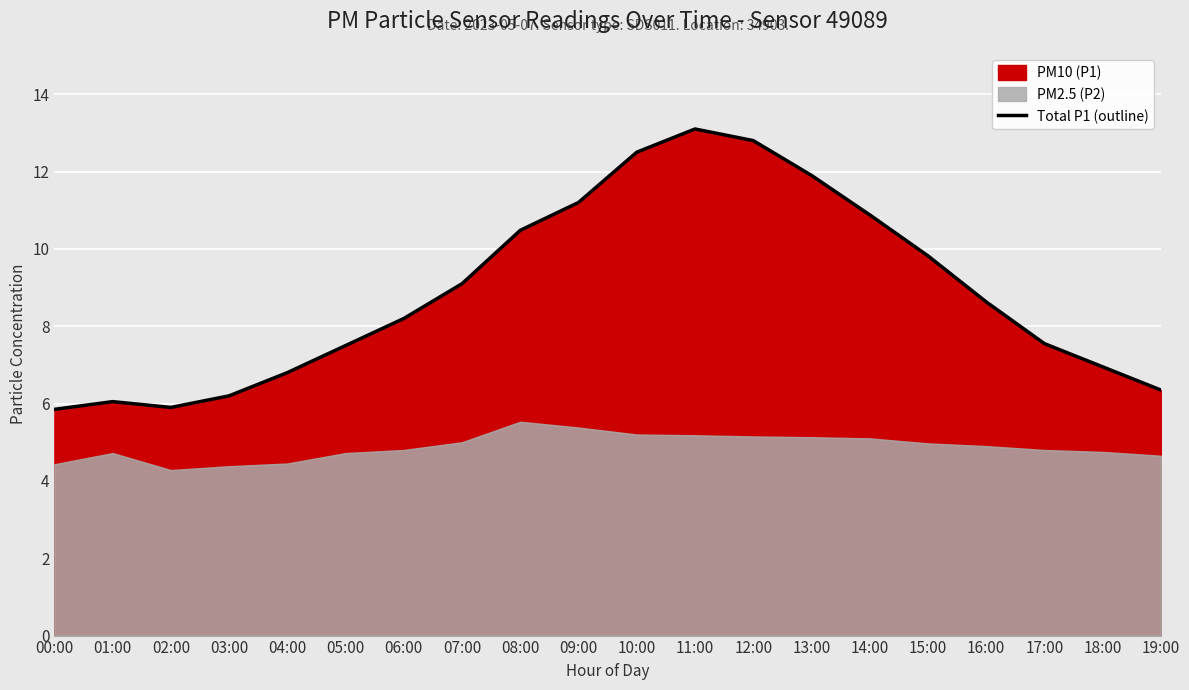

What is the average value?

8.9